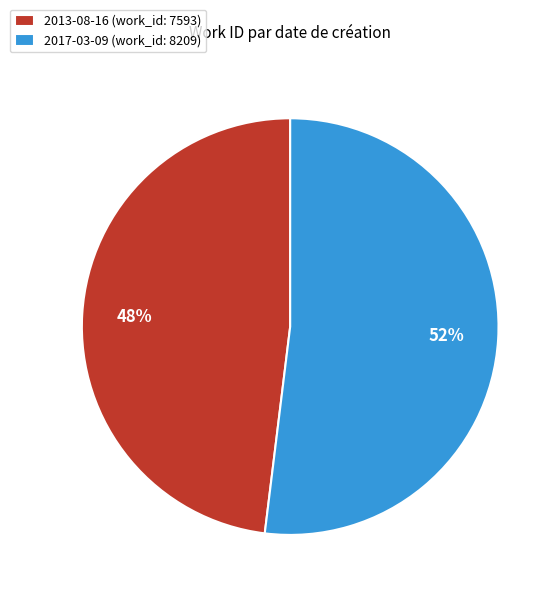

What percentage is the 2017-03-09 slice, to the nearest percent?

52%